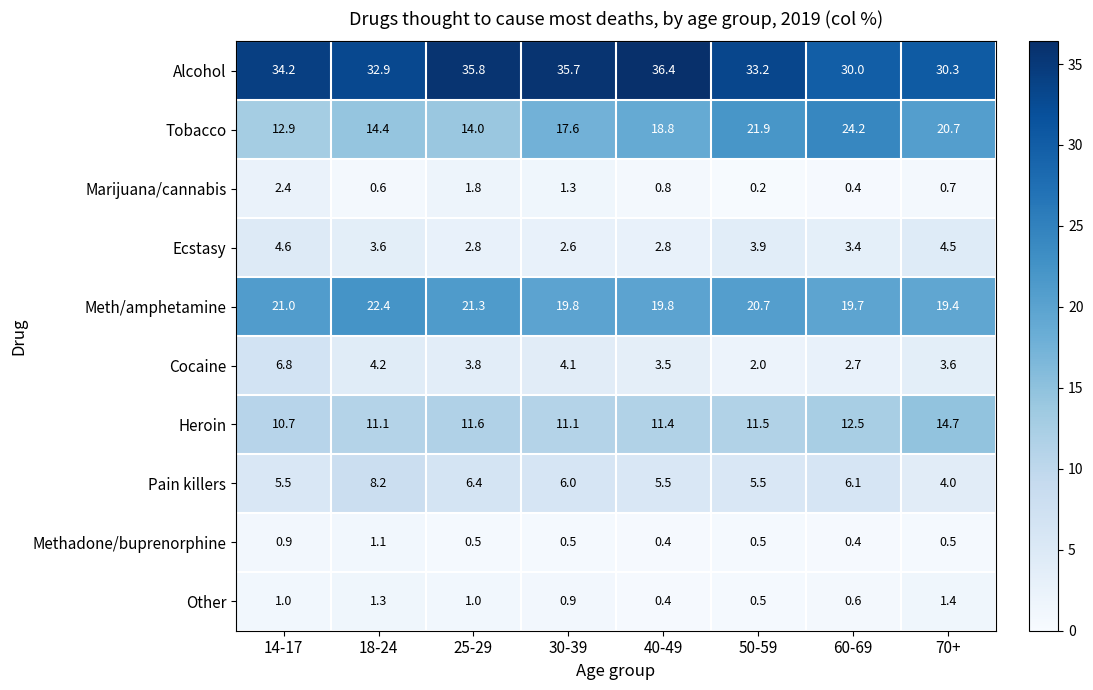

The value of Cocaine at 18-24 is 5.7. True or false?

False